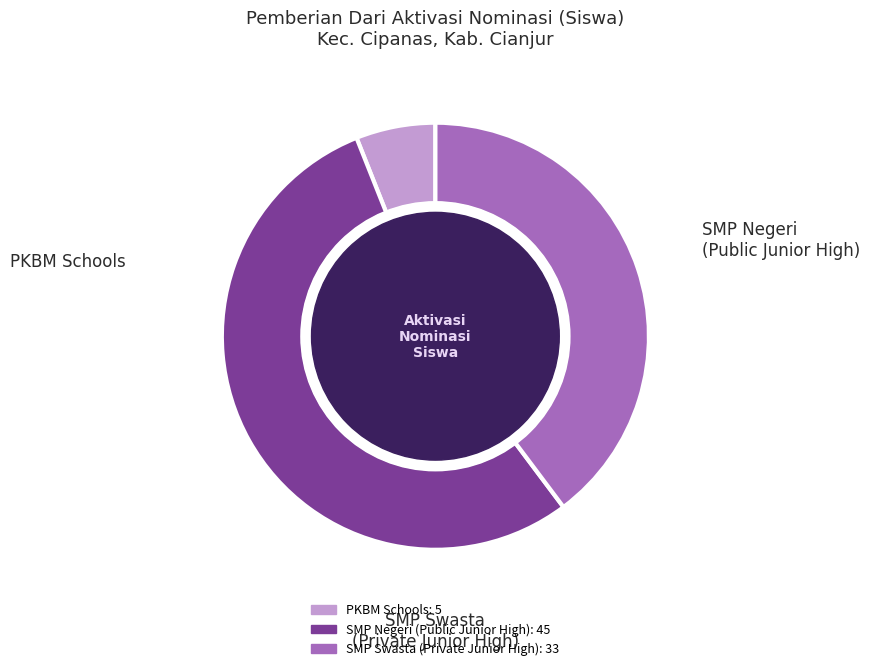

Does any single category account for the majority?

Yes